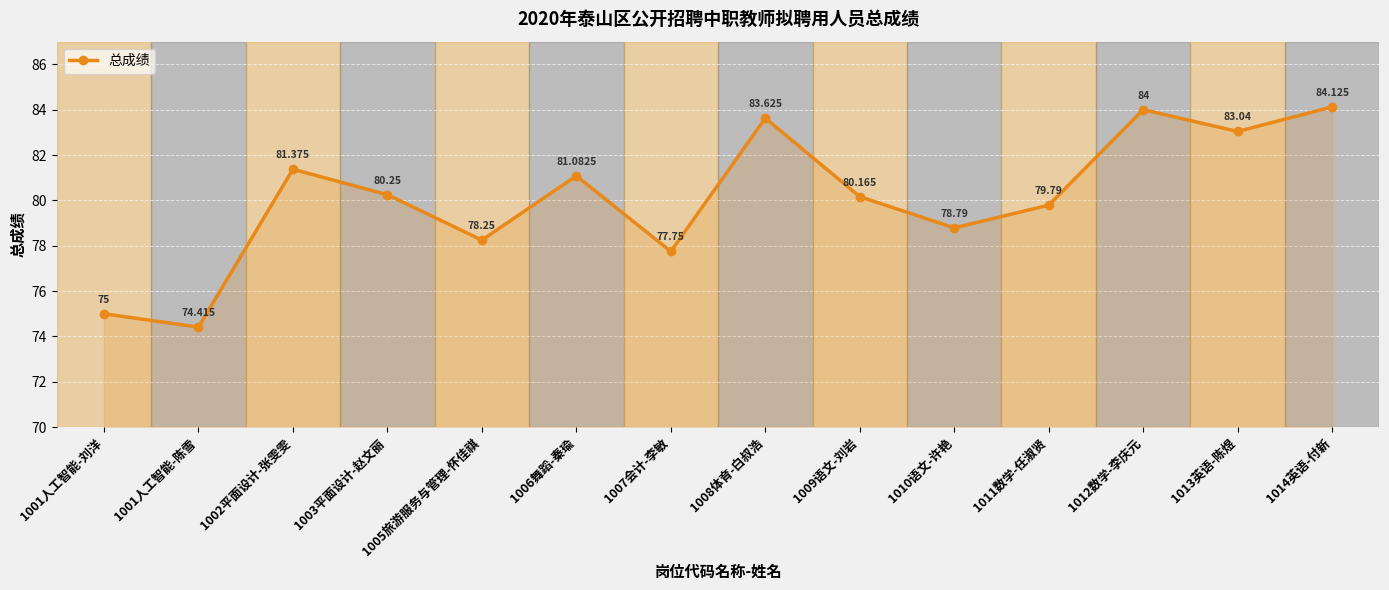

True or false: the data has more than 1 interior local peaks.

True